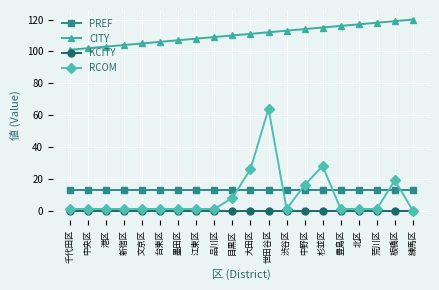

True or false: PREF and CITY cross at least once.

False